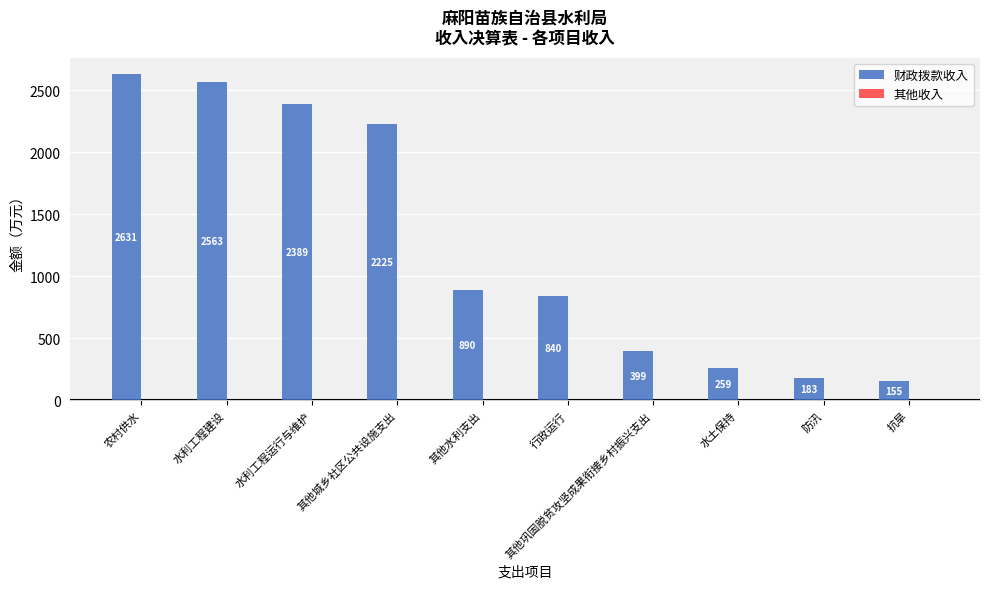

What position from the left is 水利工程运行与维护?

3